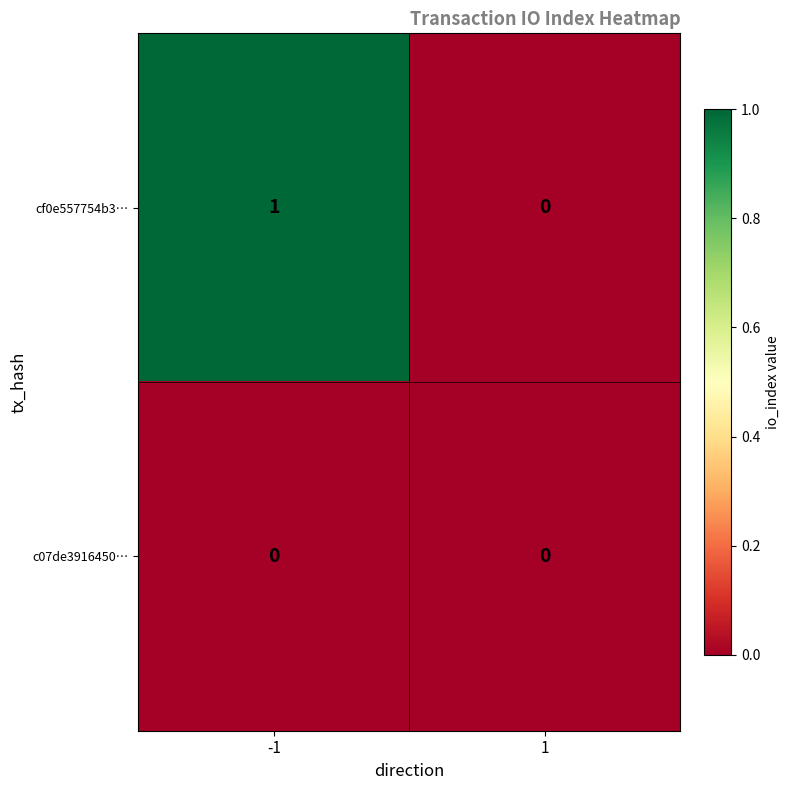

Reading left to right, what are all the values shown in this chart?

cf0e557754b3…: 1	0
c07de3916450…: 0	0